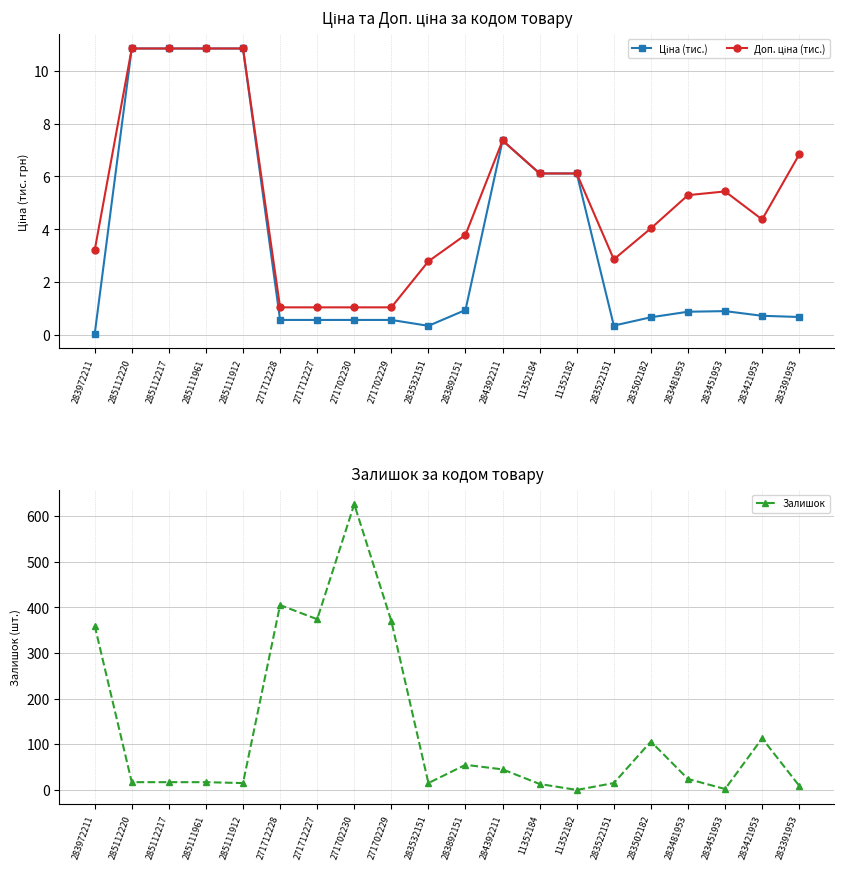

What is the label of the 16th point from the left?

283502182